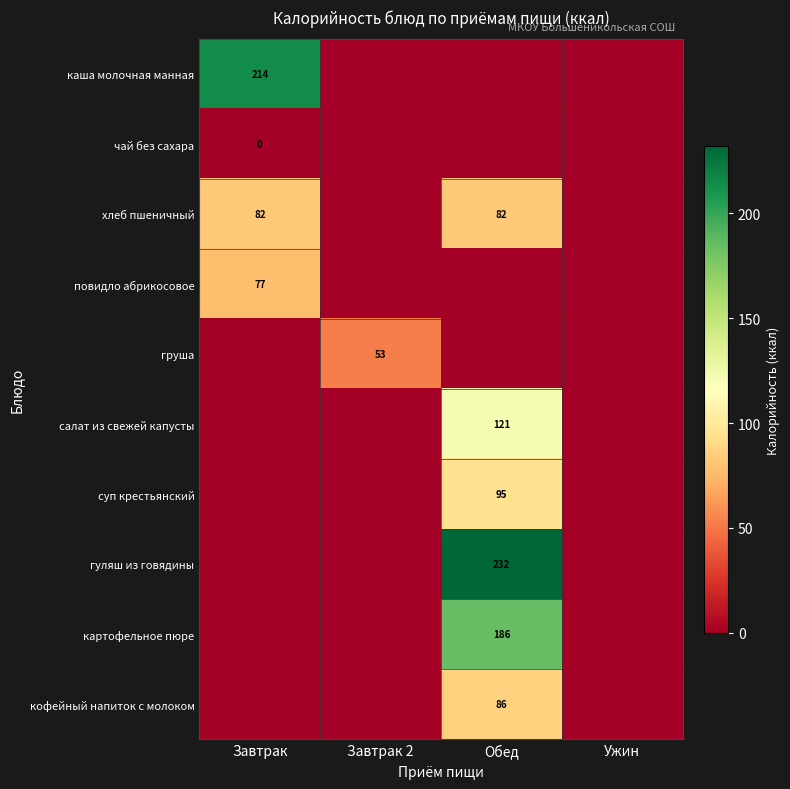

The value of каша молочная манная at Завтрак is 131. True or false?

False